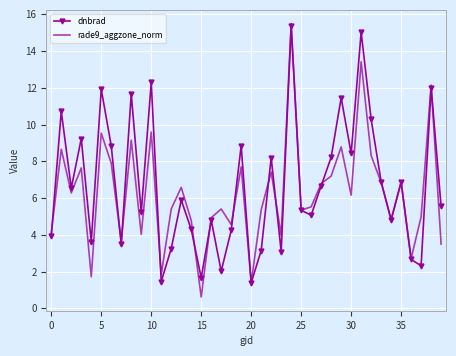

What is the maximum value for rade9_aggzone_norm?

15.5